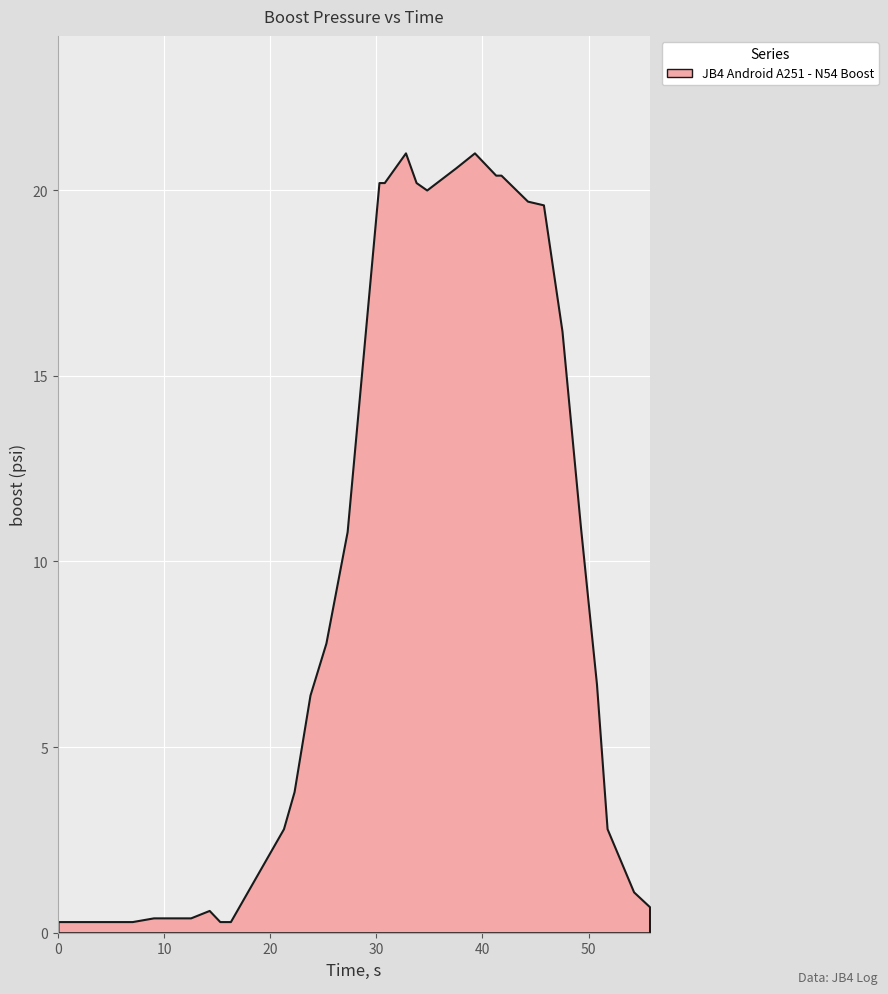

Does the chart display data point markers on the line(s)?

No